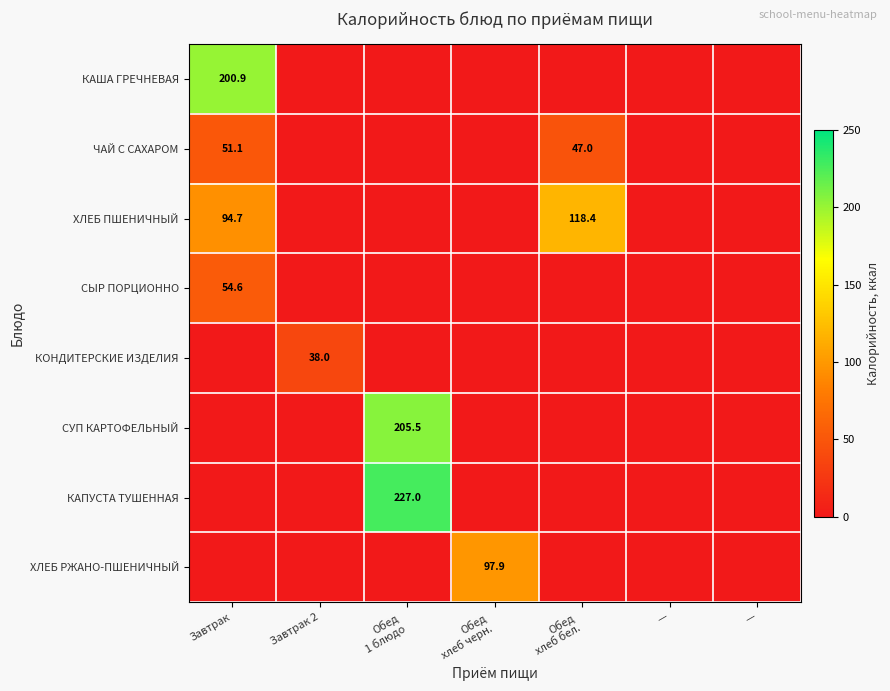

True or false: КАША ГРЕЧНЕВАЯ has a value of 0.0 at Завтрак 2.

True